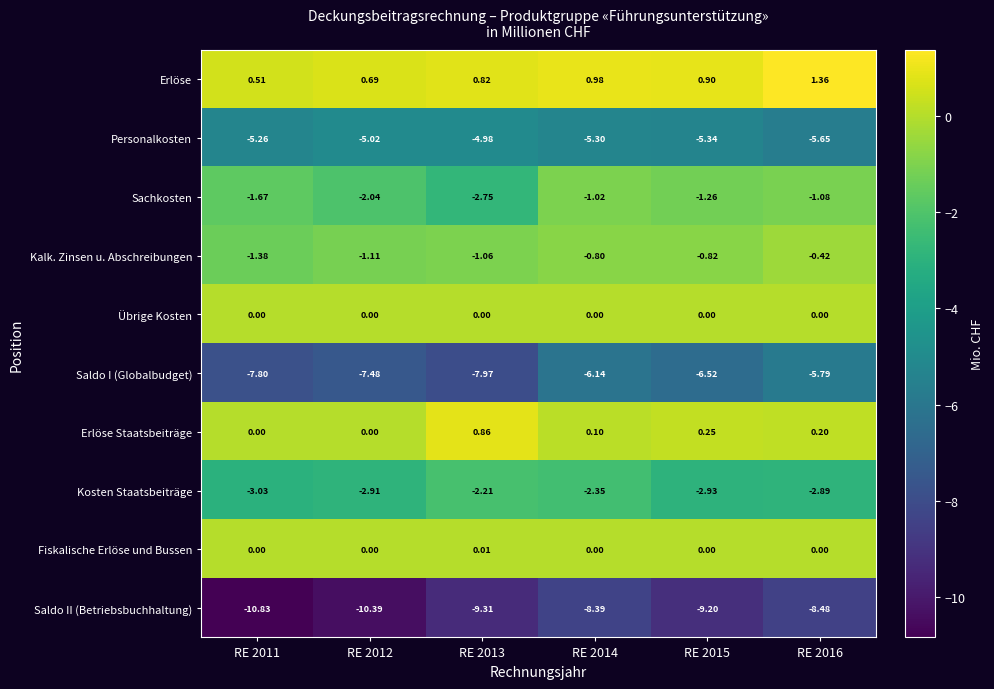

Which series has the widest spread of values?

Saldo II (Betriebsbuchhaltung)